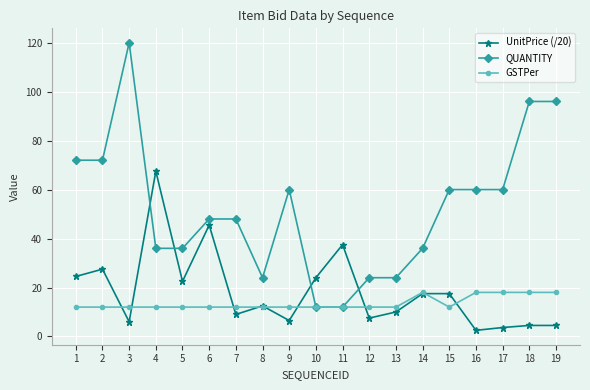

What is the value of the UnitPrice (/20) point at the 10th from the left?

24.0